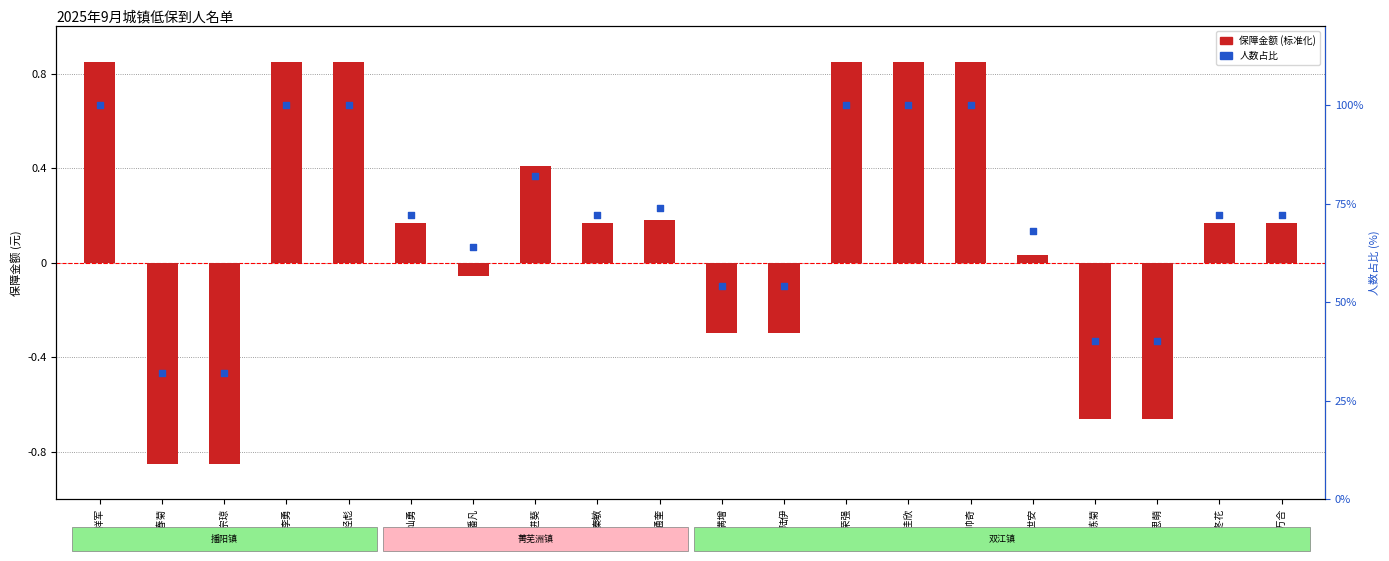

At how many categories does at least one series exceed 18?

20